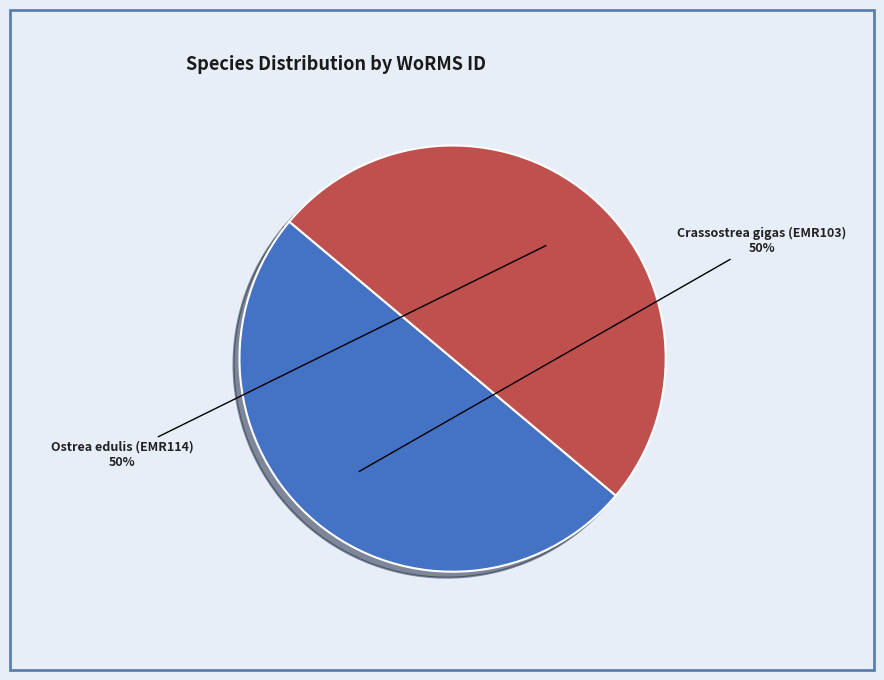

How many slices are in this pie chart?

2